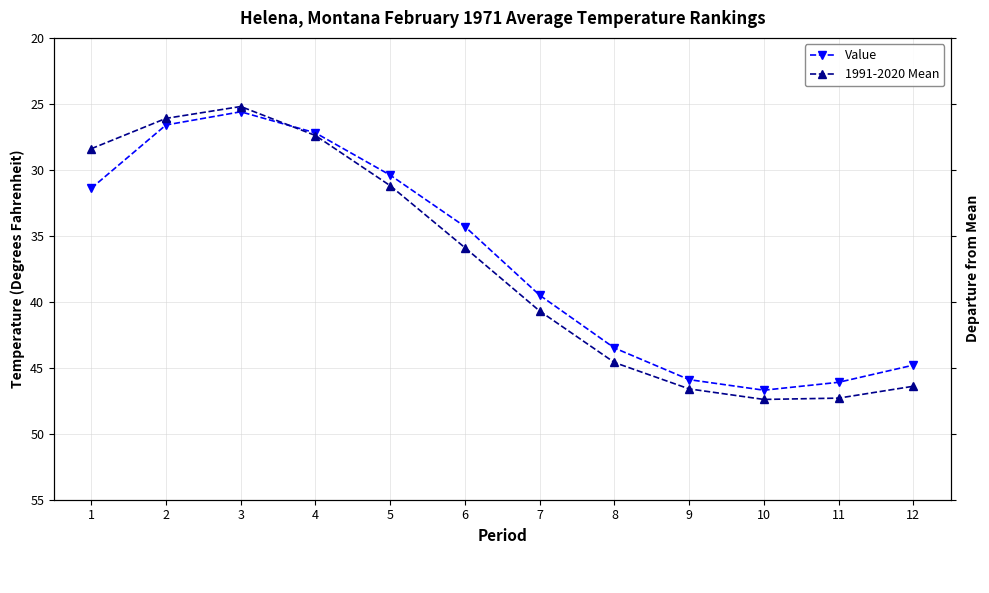

List the series in order of their peak value, highest first.

1991-2020 Mean, Value